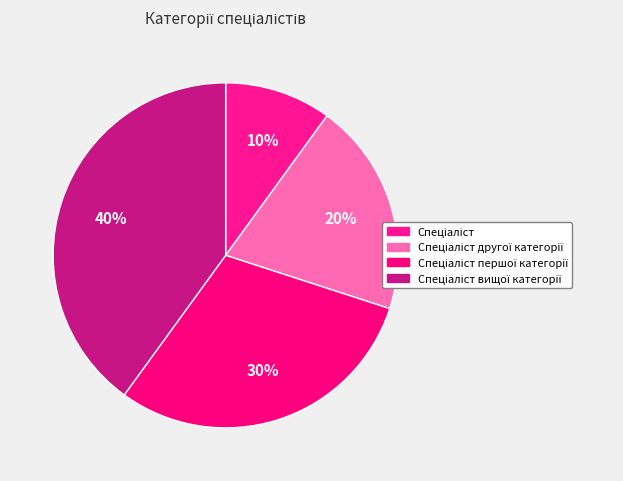

To the nearest percent, what is the difference between the largest and smallest slice percentages?

30%